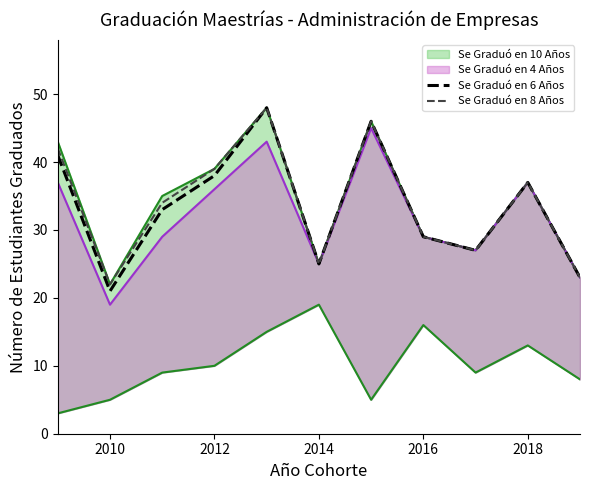

True or false: Se Graduó en 8 Años has more than 2 interior local peaks.

True